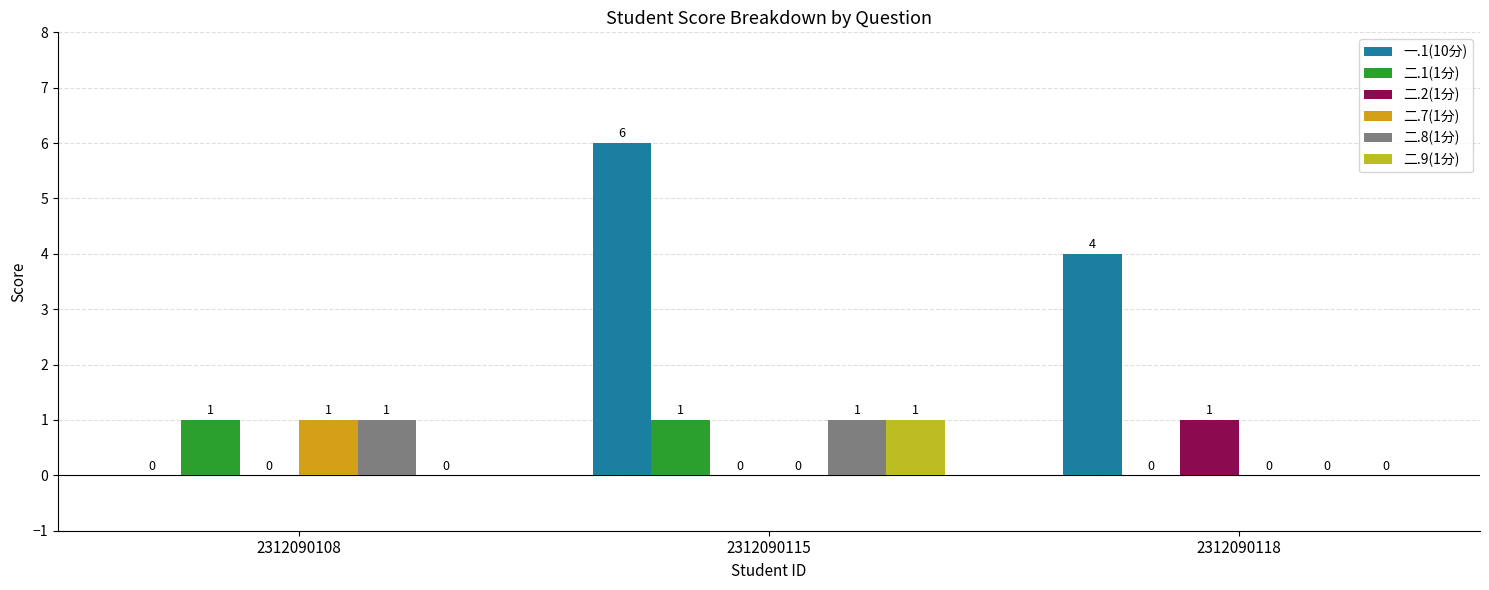

How many series are shown in this chart?

6